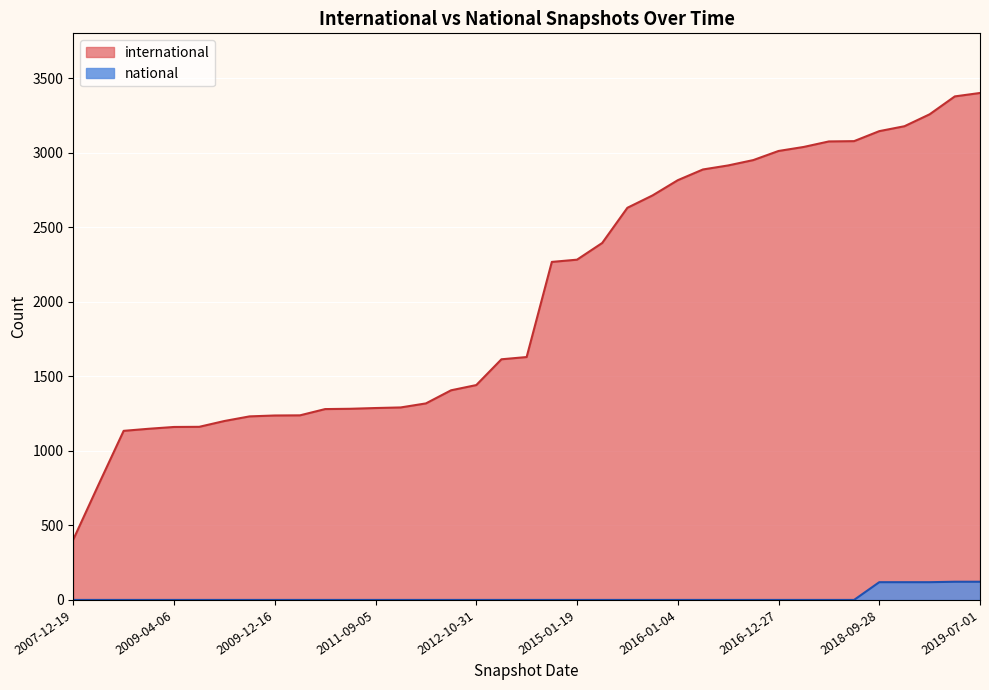

How many lines are shown in the chart?

2